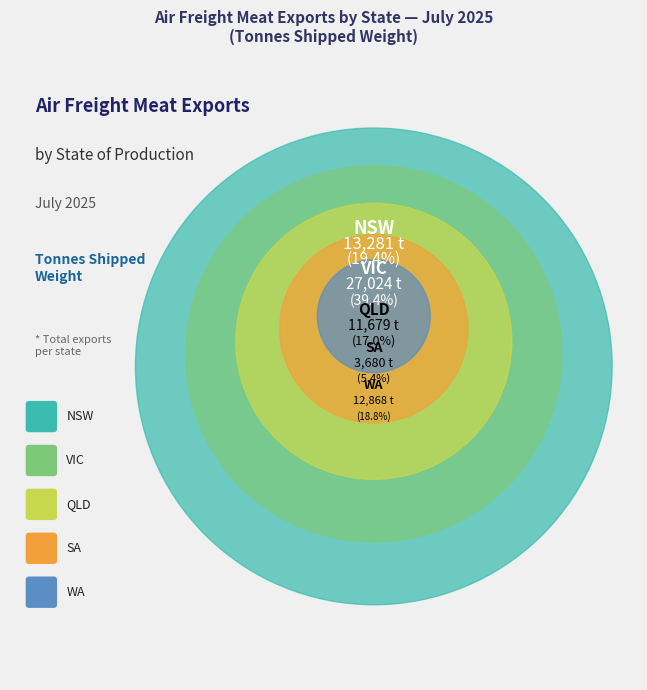

Does WA account for over 50% of the chart?

No